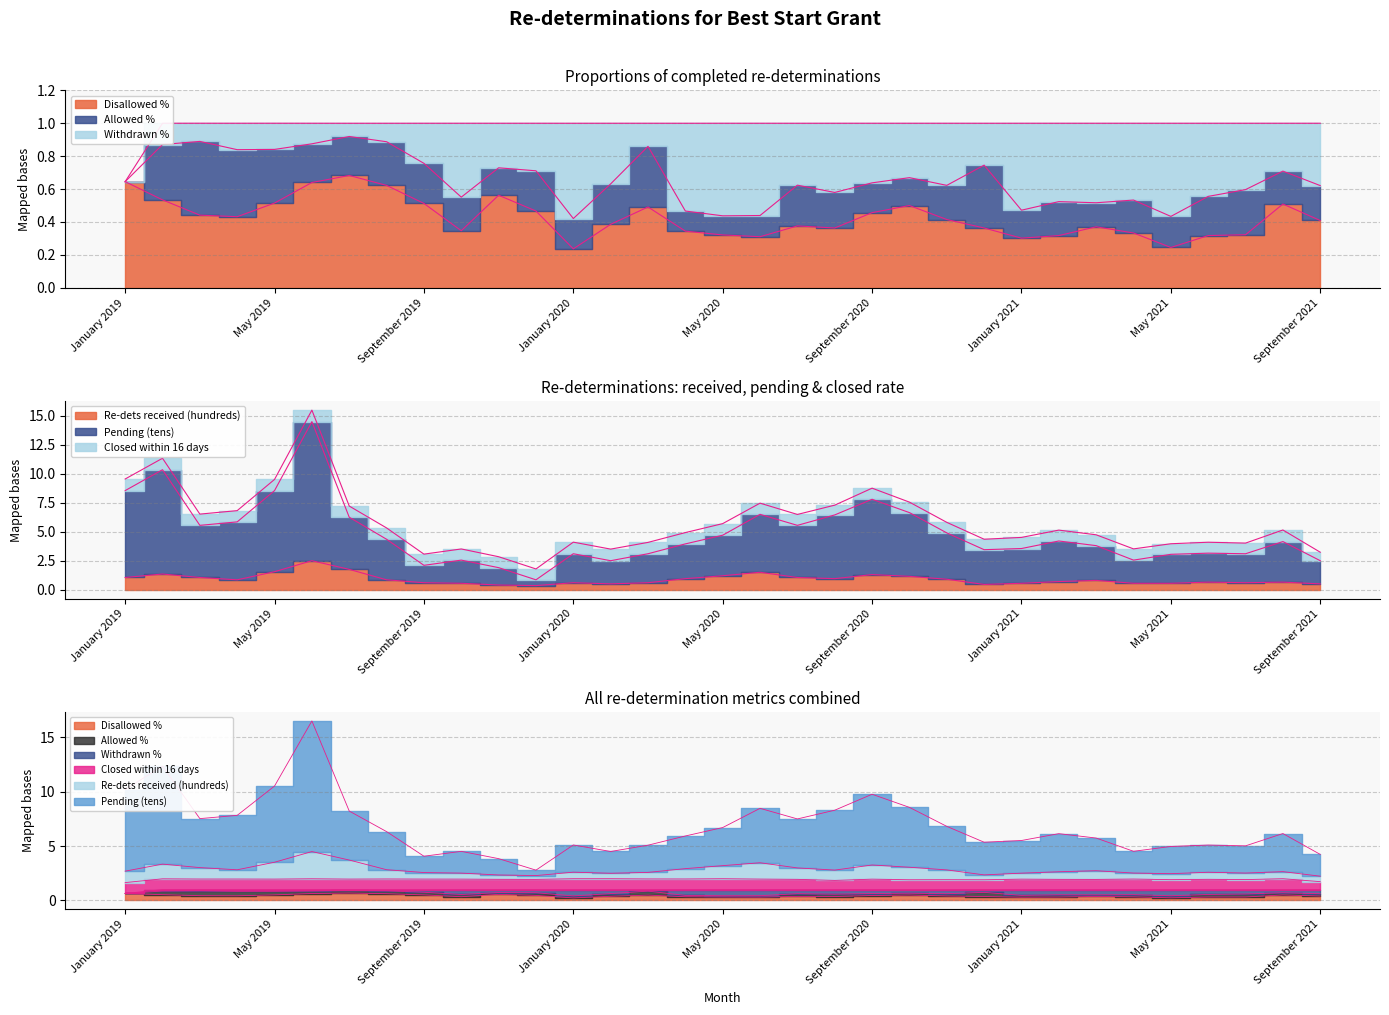

Where is the first local maximum for Re-dets received (hundreds)?

February 2019